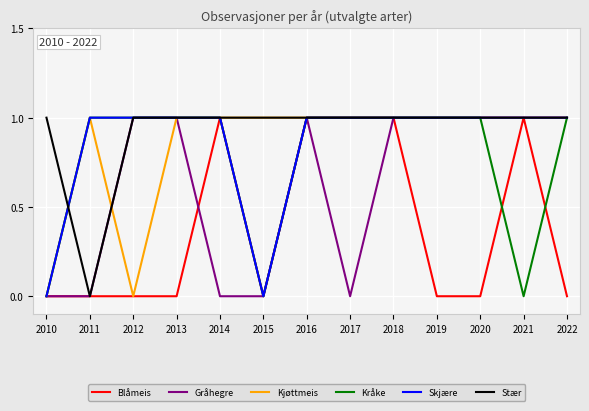

What is the difference between the second highest and minimum values in the Kjøttmeis series?

1